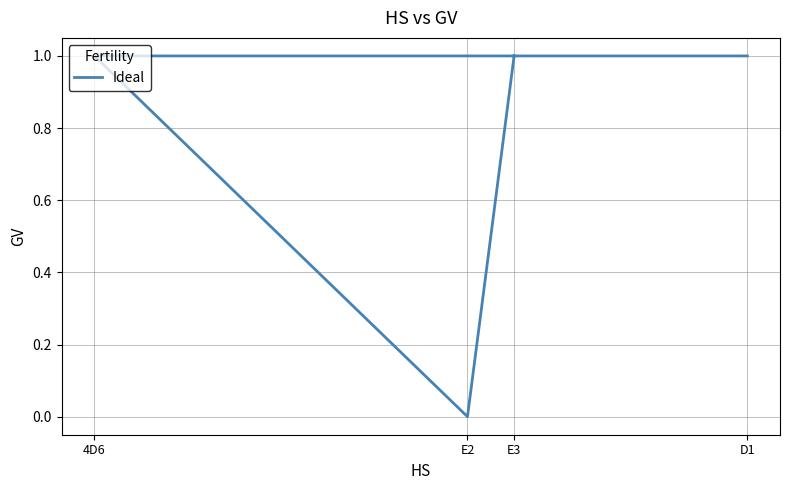

At which category does the chart reach its minimum across all series?

E2